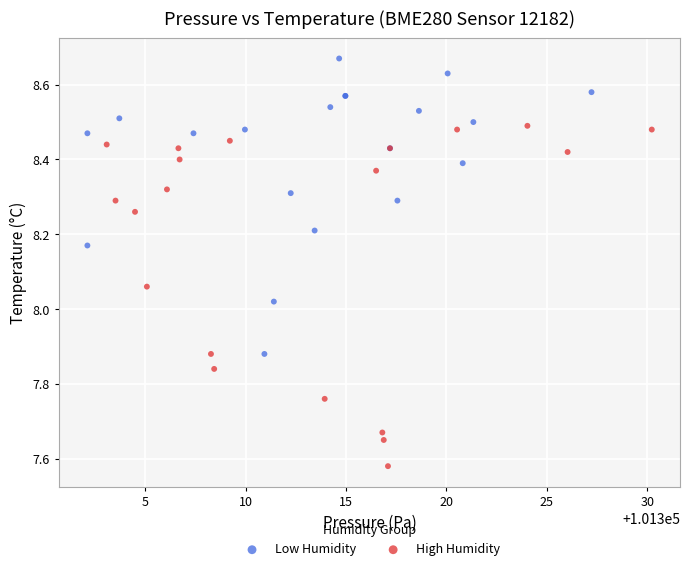

Which series reaches the maximum Y coordinate?

Low Humidity